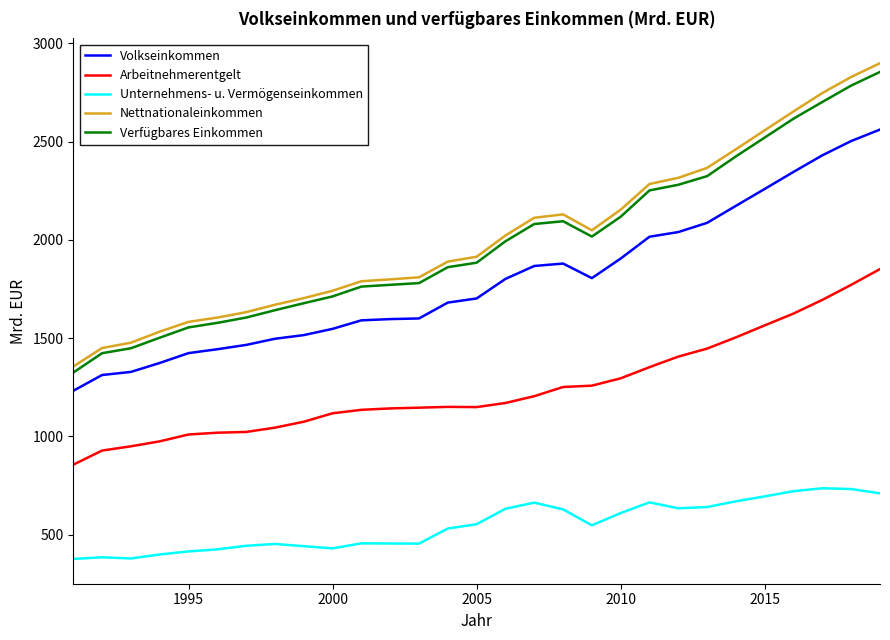

True or false: Verfügbares Einkommen and Nettnationaleinkommen intersect in this chart.

False